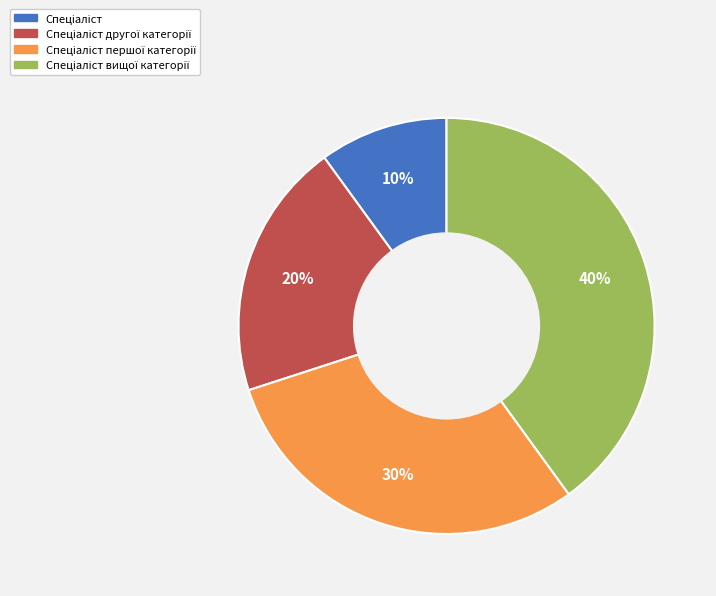

Is there any slice that represents more than half of the pie?

No